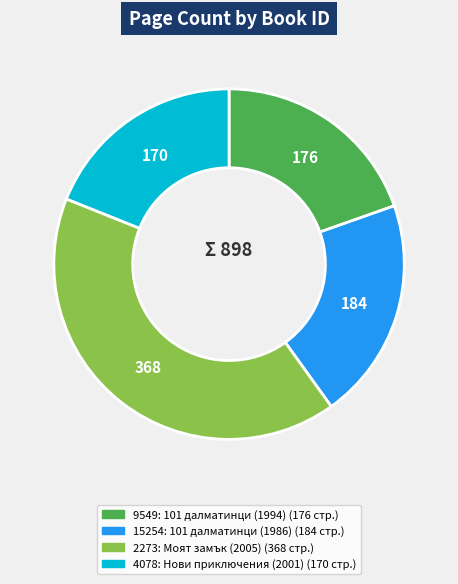

Is it true that 2273 is 41% of the pie?

True